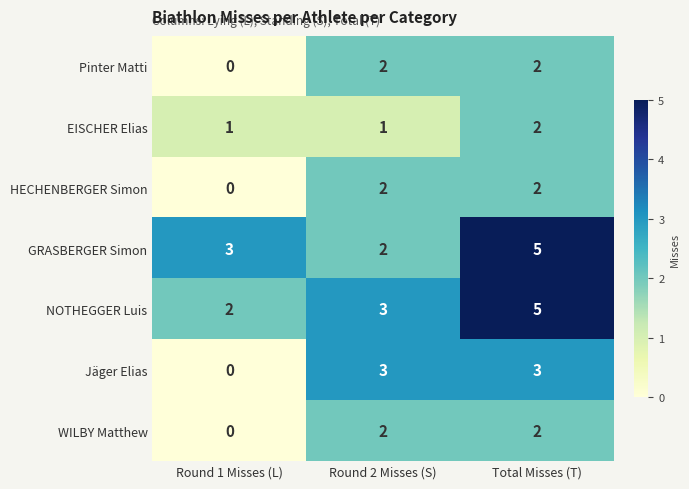

True or false: Pinter Matti has a value of 1 at Total Misses (T).

False